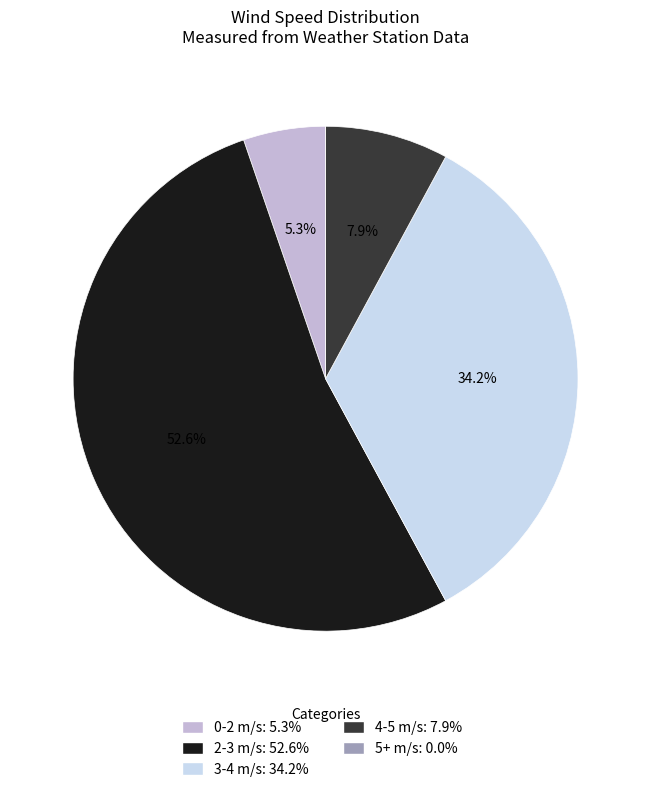

Is there a majority slice in this chart?

Yes